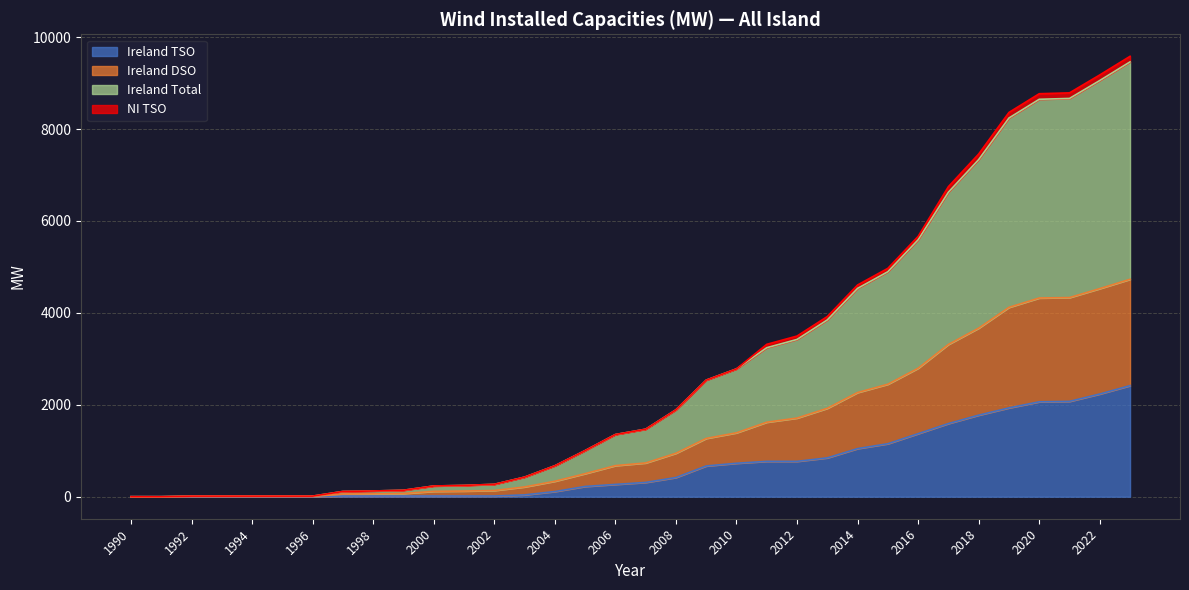

What is the difference between the highest and lowest values at 1993?

12.9